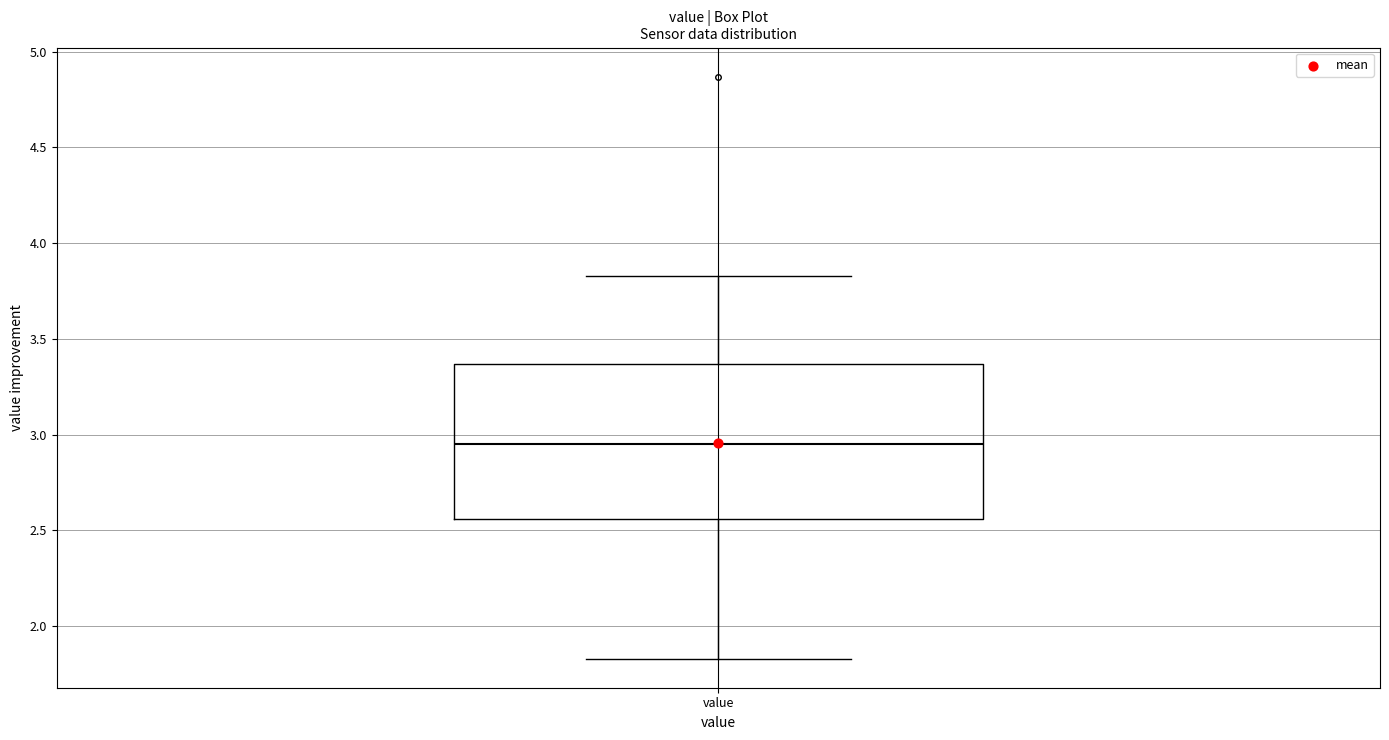

Where is the lower edge of the box for value on the y-axis? The values are not printed on the chart, so give them approximately, as read against the axis.

2.55